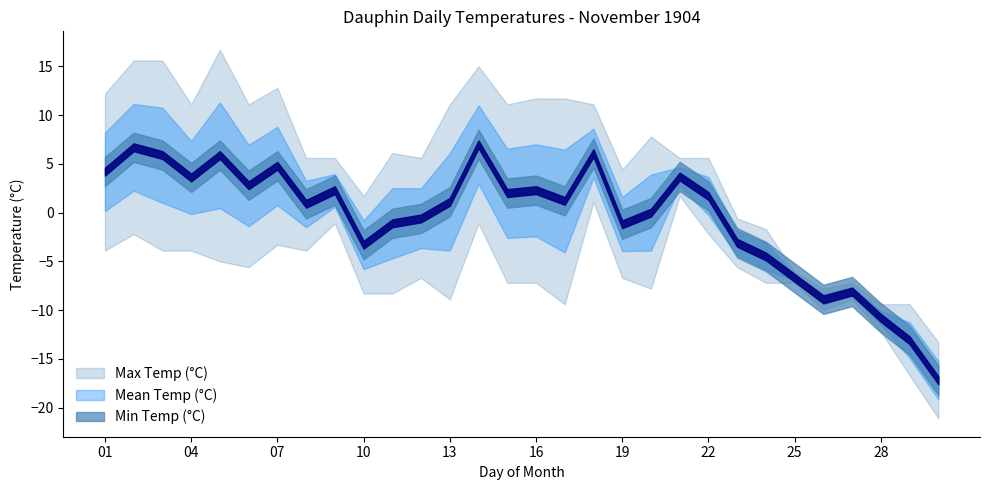

Reading right to left, what are all the values shown in this chart?

Max Temp (°C): 30=-13.3	29=-9.4	28=-9.4	27=-7.2	26=-7.8	25=-6.1	24=-1.7	23=-0.6	22=5.6	21=5.6	20=7.8	19=4.4	18=11.1	17=11.7	16=11.7	15=11.1	14=15.0	13=11.1	12=5.6	11=6.1	10=1.7	09=5.6	08=5.6	07=12.8	06=11.1	05=16.7	04=11.1	03=15.6	02=15.6	01=12.2
Mean Temp (°C): 30=-17.2	29=-13.1	28=-10.8	27=-8.1	26=-8.9	25=-6.7	24=-4.5	23=-3.1	22=1.7	21=3.7	20=0.0	19=-1.2	18=6.1	17=1.2	16=2.3	15=2.0	14=7.0	13=1.1	12=-0.6	11=-1.1	10=-3.3	09=2.3	08=0.9	07=4.8	06=2.8	05=5.9	04=3.6	03=5.9	02=6.7	01=4.2
Min Temp (°C): 30=-21.1	29=-16.7	28=-12.2	27=-8.9	26=-10.0	25=-7.2	24=-7.2	23=-5.6	22=-2.2	21=1.7	20=-7.8	19=-6.7	18=1.1	17=-9.4	16=-7.2	15=-7.2	14=-1.1	13=-8.9	12=-6.7	11=-8.3	10=-8.3	09=-1.1	08=-3.9	07=-3.3	06=-5.6	05=-5.0	04=-3.9	03=-3.9	02=-2.2	01=-3.9